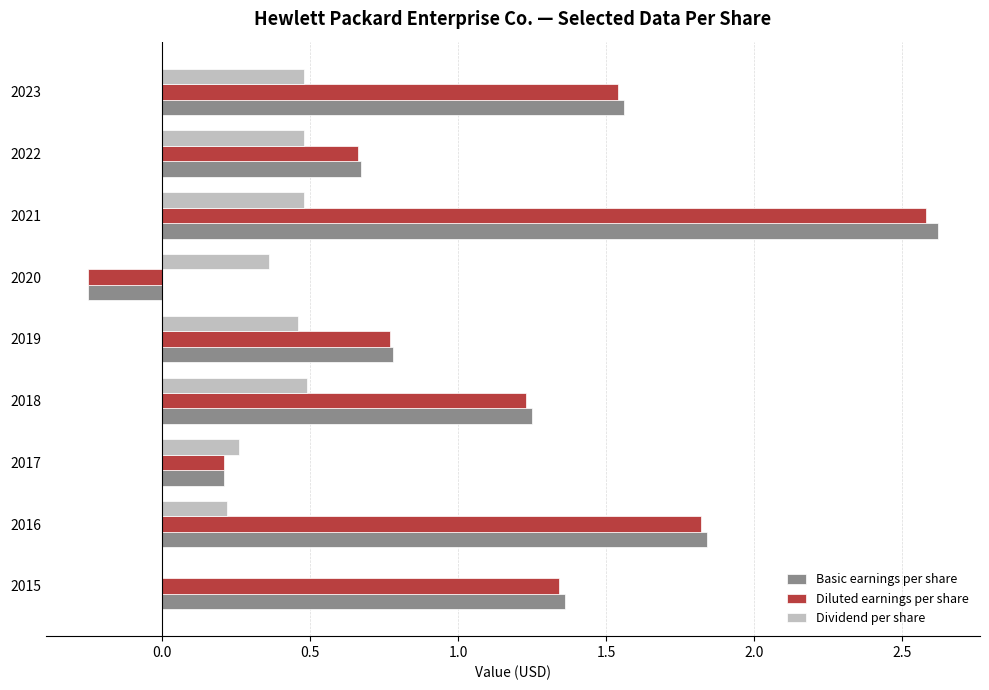

Where is Basic earnings per share nearest to the value 1?

2019